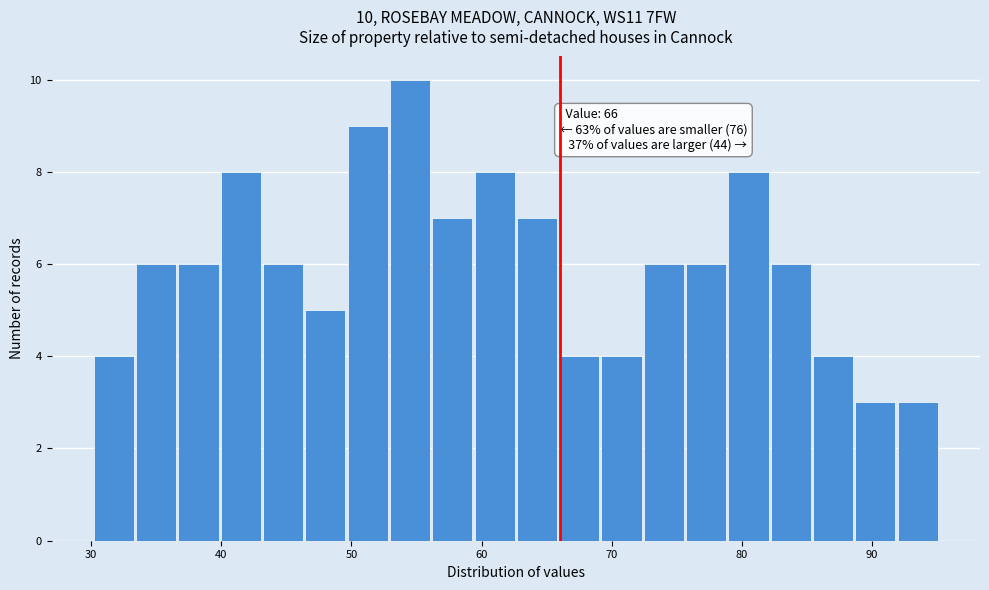

Read against the x-axis, roughly where is the centre of the tallest bar?

55